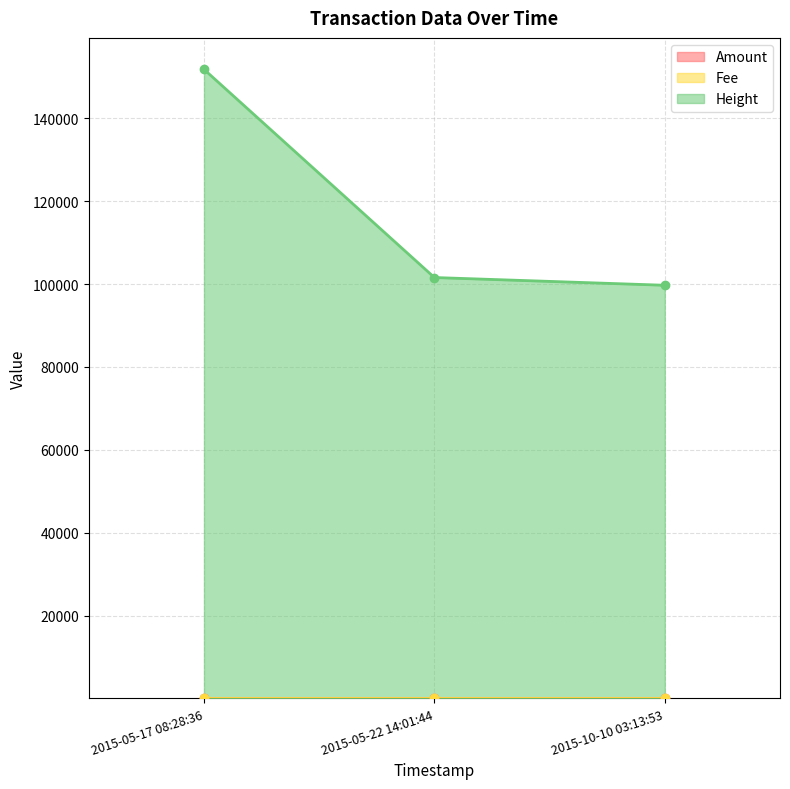

How many values in Amount are above zero?

1